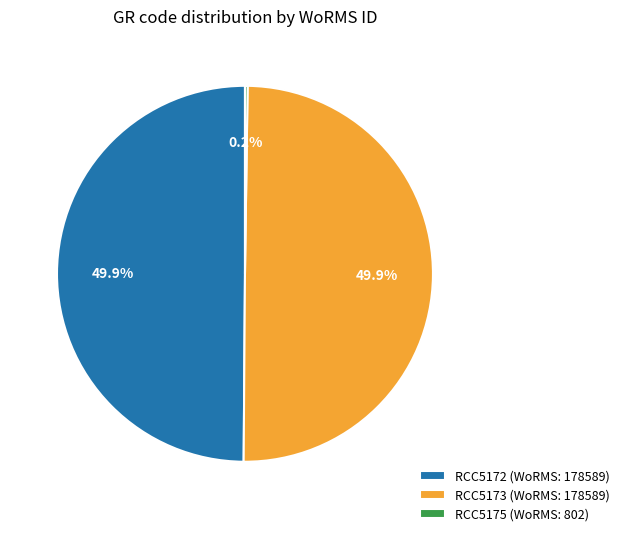

What is the ratio of the value at RCC5172 (WoRMS: 178589) to the value at RCC5173 (WoRMS: 178589)?

1.0